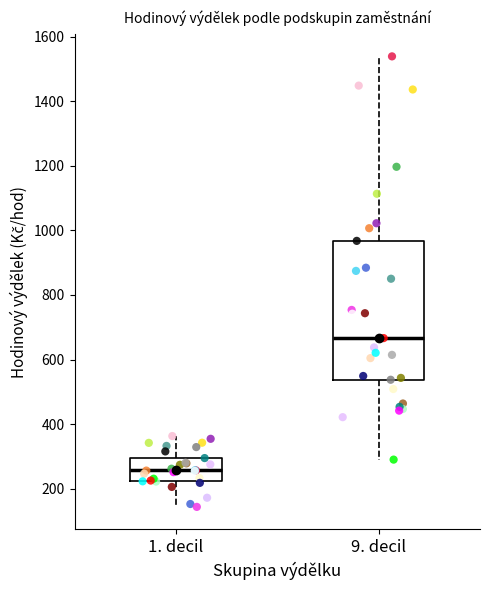

Reading left to right, transcribe this box plot: for each box, give where its median line is, the range the box spans, and where its two whiskers end, as read against the y-axis. The values are not printed on the chart, so give them approximately, as read against the axis.

1. decil: median 260, box 220 to 300, whiskers 140 to 360
9. decil: median 660, box 540 to 960, whiskers 300 to 1540